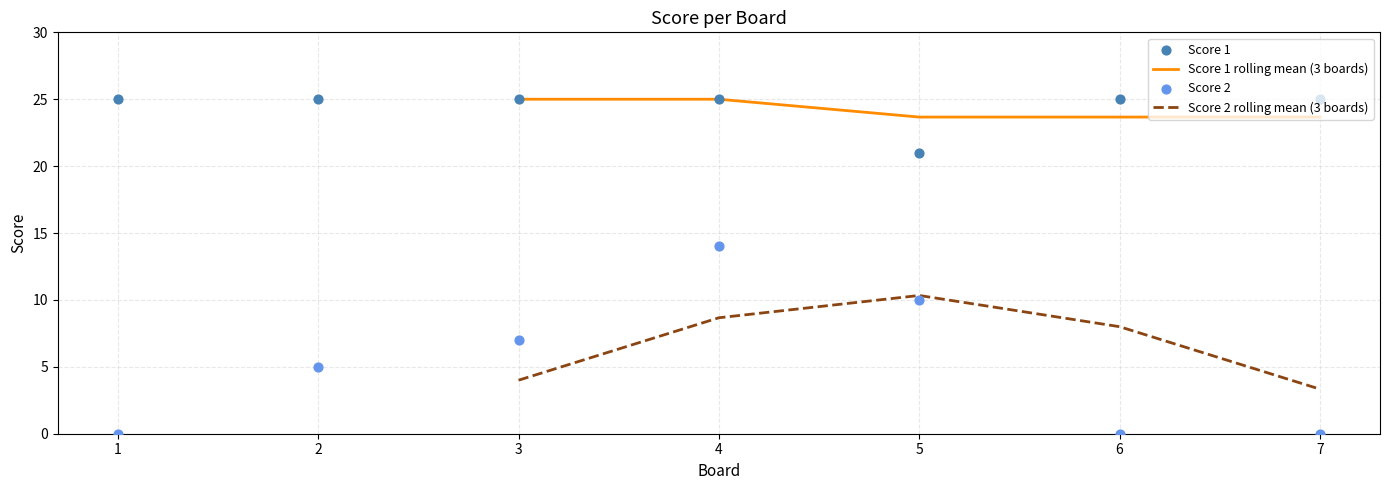

Which series contains the highest Y value?

Score 1